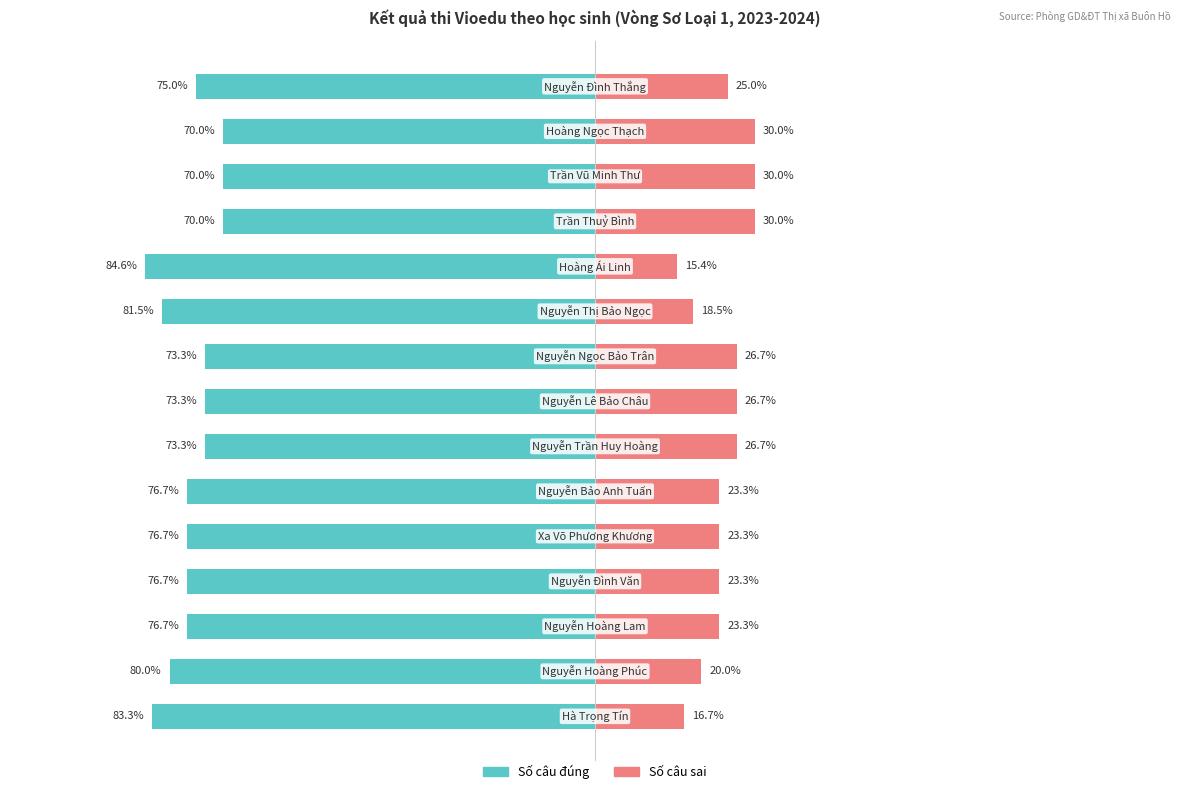

What is the total value across all series at 8?

-46.7